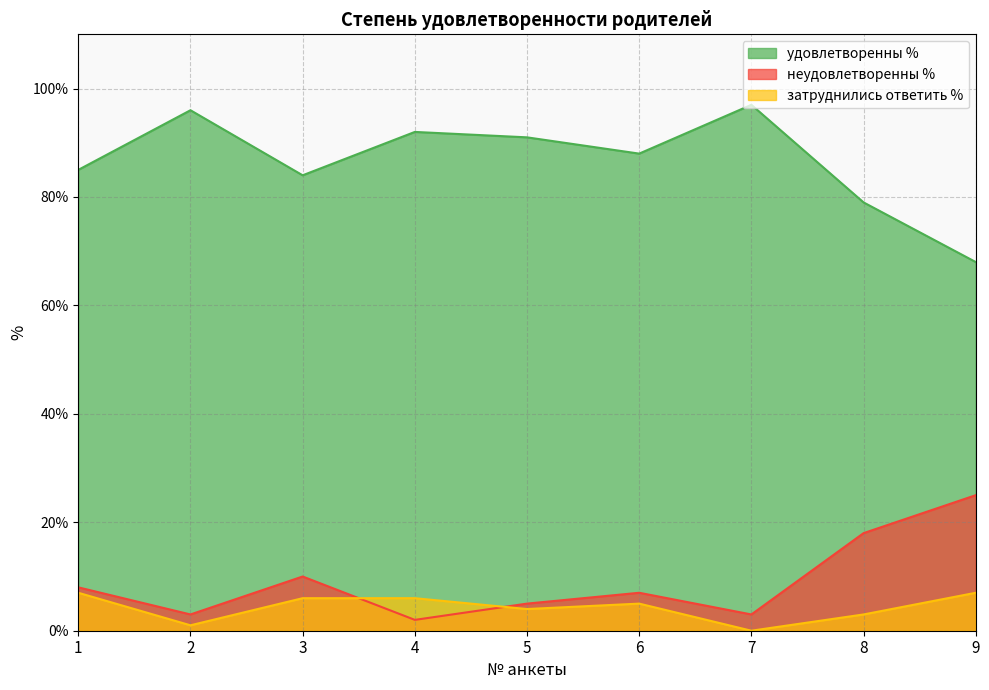

Which category has the highest value in the затруднились ответить % series?

1